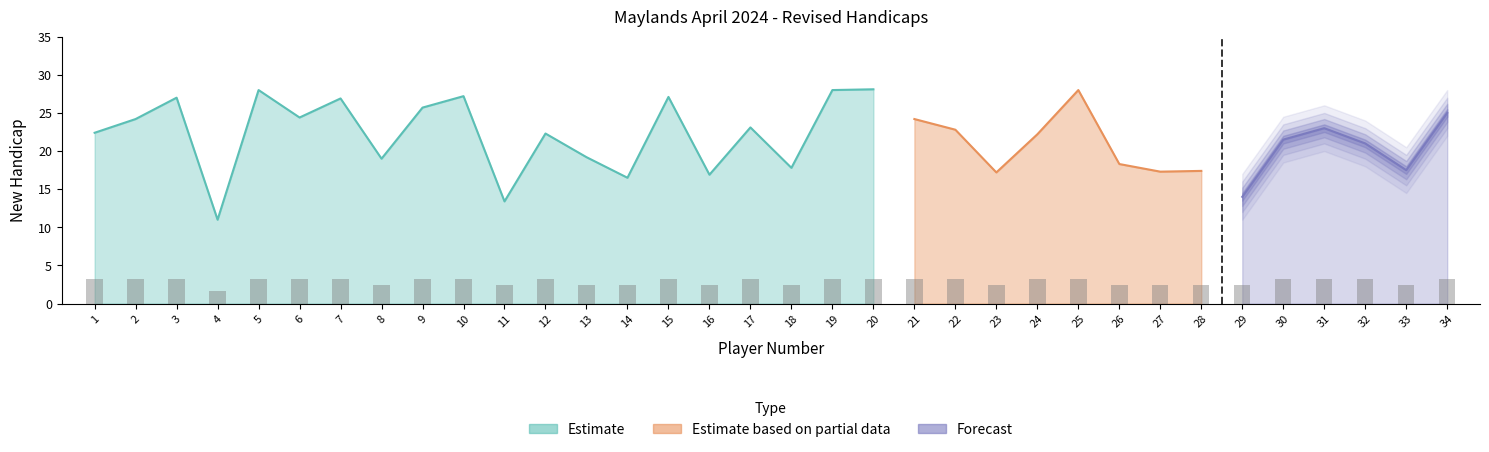

True or false: the data shows 3.7 at 27.

False